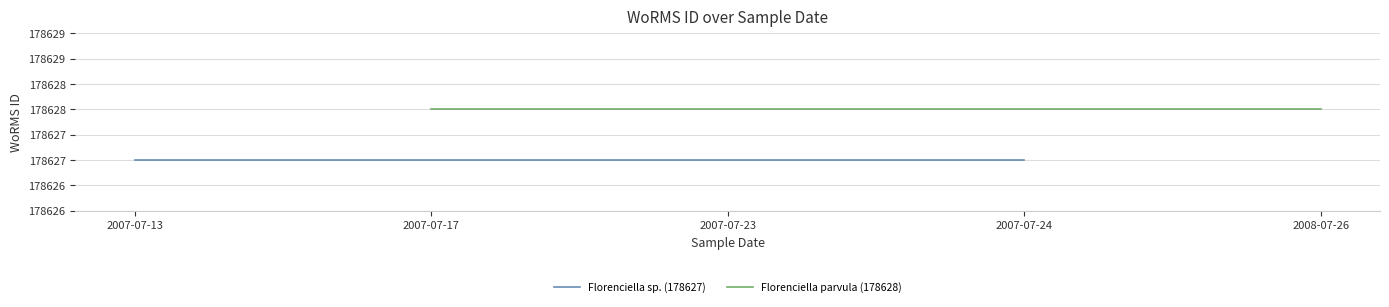

True or false: Florenciella sp. (178627) has a value of 122062 at 2007-07-13.

False